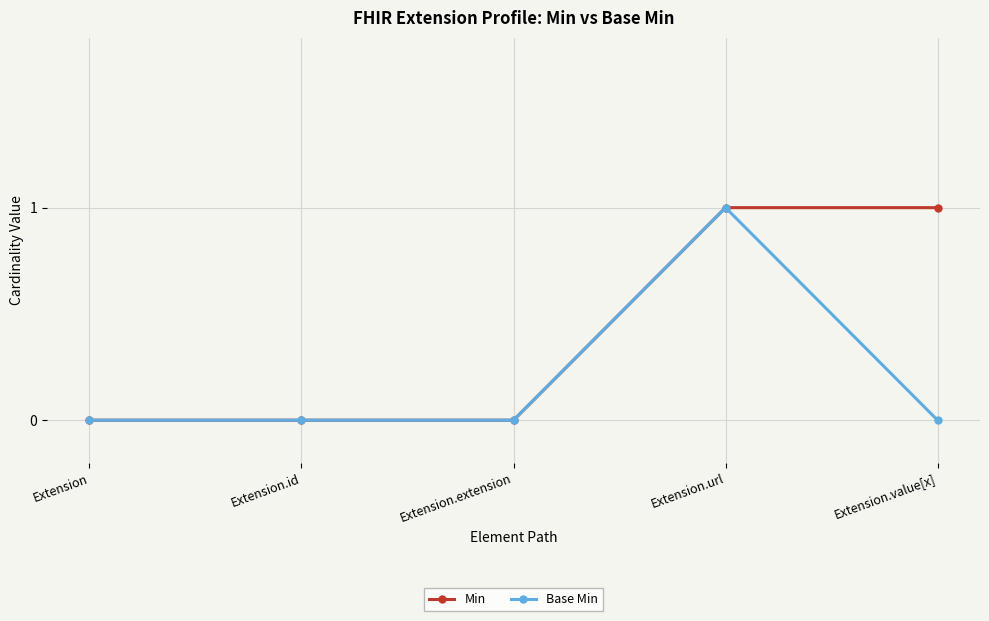

Between Extension.extension and Extension.value[x], which series saw the biggest shift?

Min